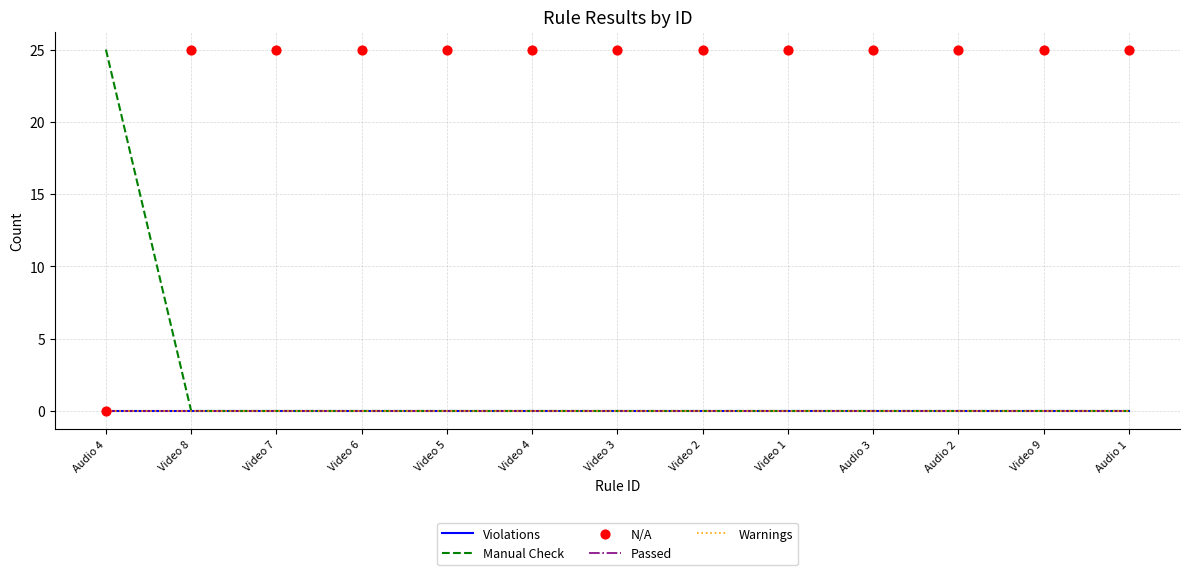

Which series reaches the maximum Y coordinate?

Manual Check